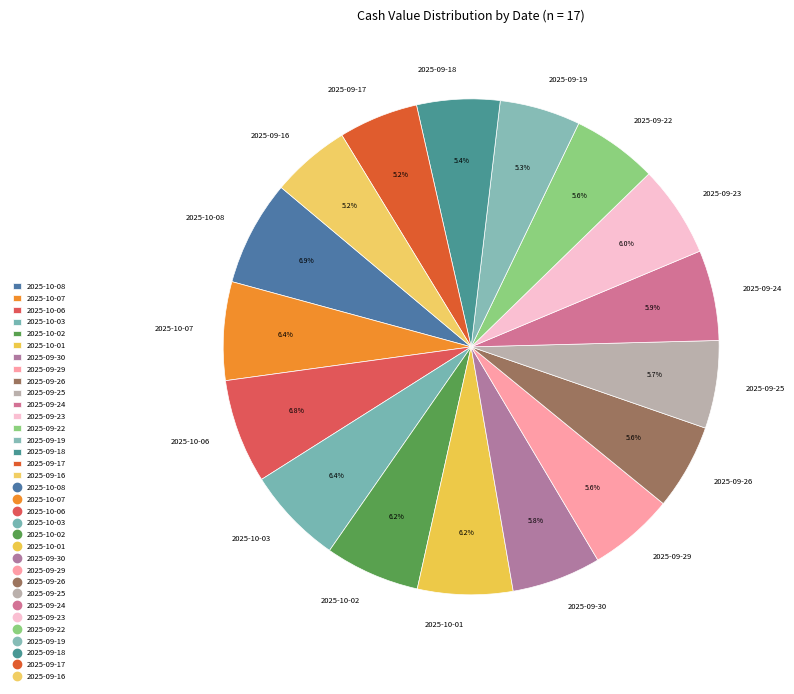

Is there a majority slice in this chart?

No